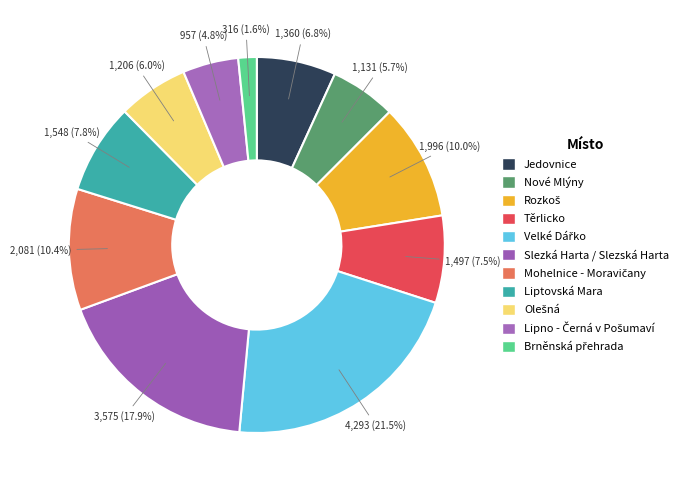

Which category has the biggest portion of the pie?

Velké Dářko